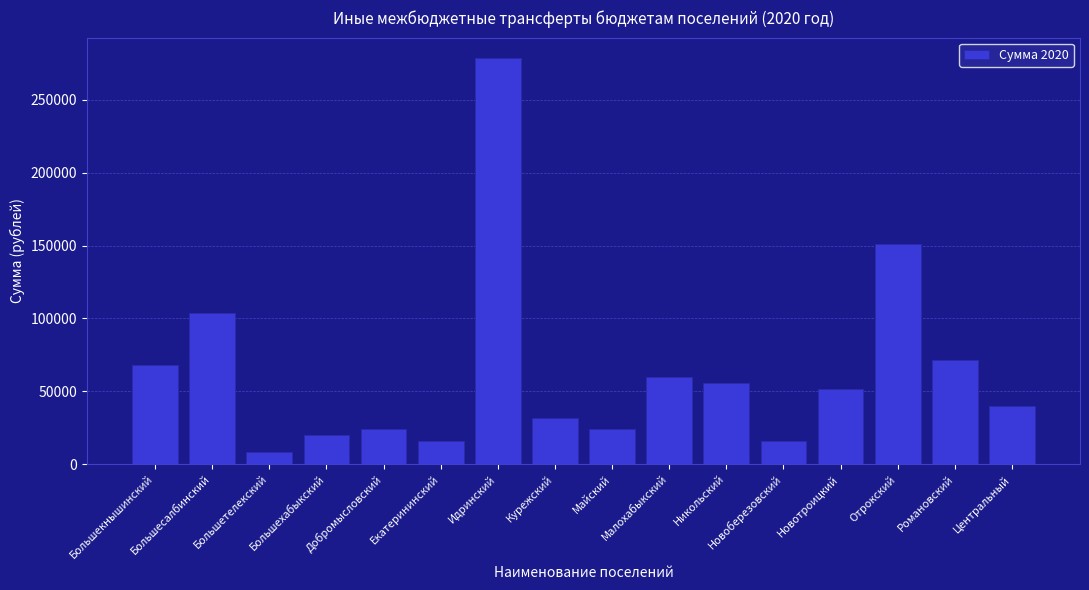

What is the sum of all values?

1019937